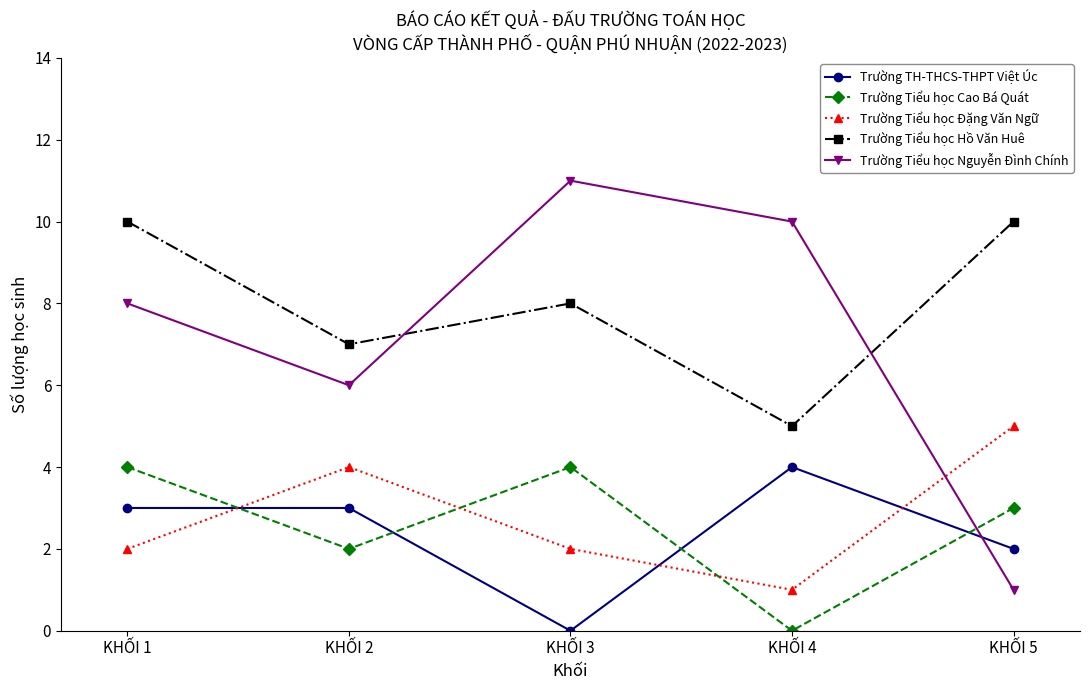

How many times do Trường Tiểu học Đặng Văn Ngữ and Trường Tiểu học Nguyễn Đình Chính cross each other?

1